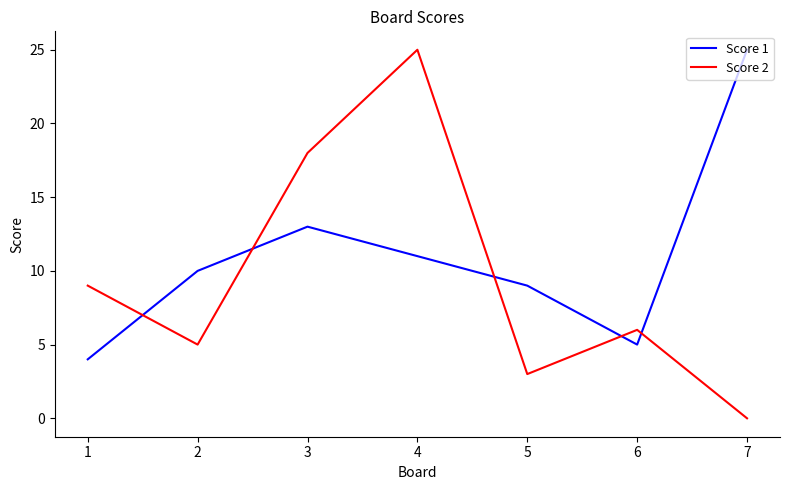

How many distinct data groups are displayed?

2